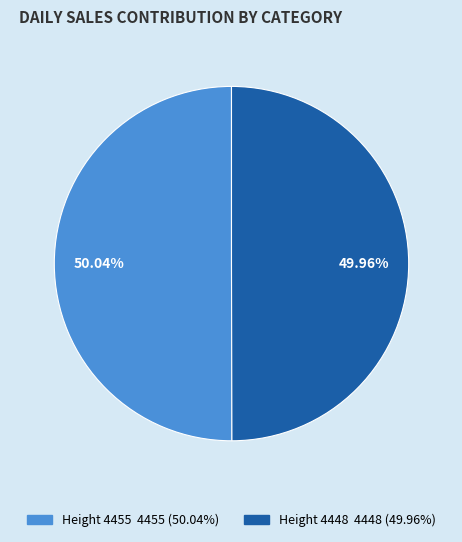

Is there any slice that represents more than half of the pie?

Yes